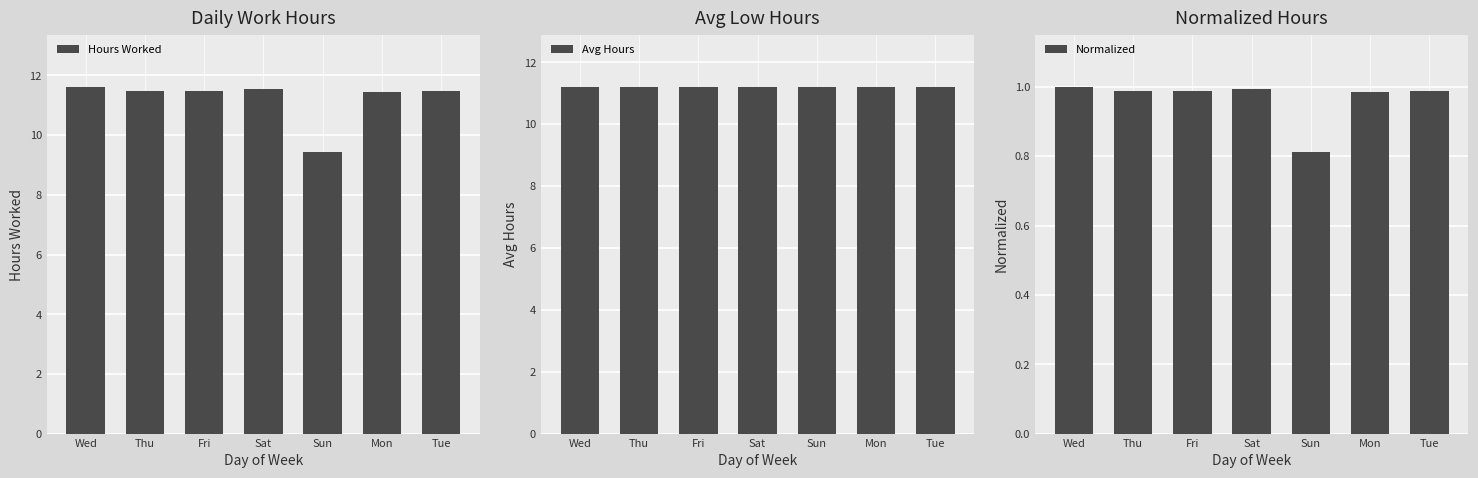

Which series changed the most between Fri and Sat?

Hours Worked